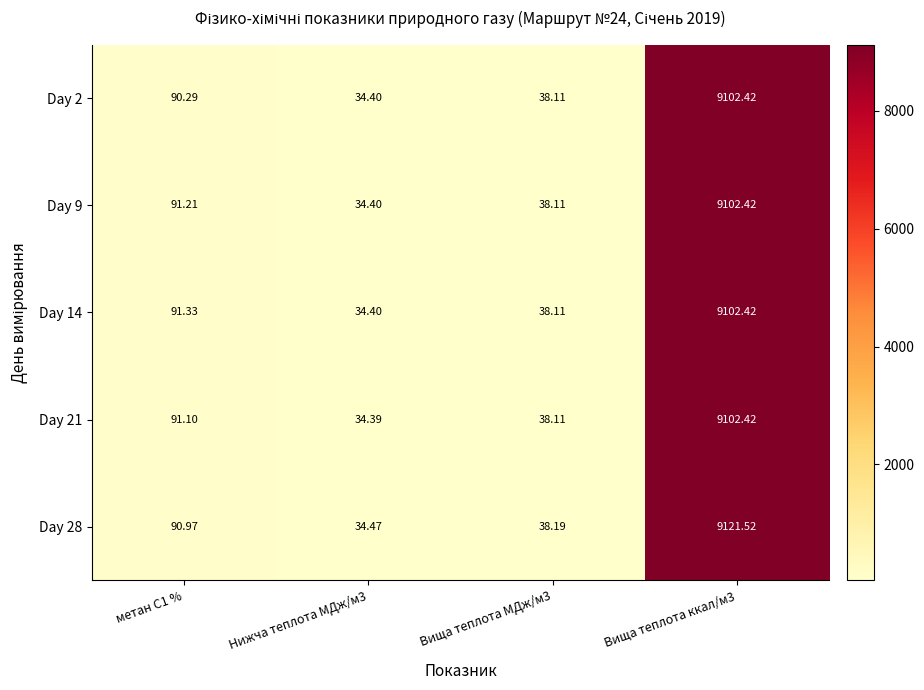

Is the value of Day 28 at Нижча теплота МДж/м3 greater than the value of Day 9 at Вища теплота ккал/м3?

No